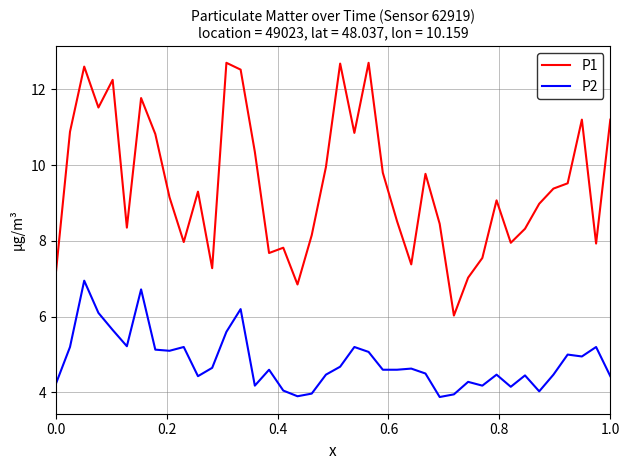

Which series has the largest total across all categories?

P1